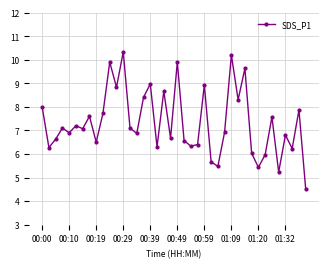

True or false: the data has more than 2 interior local peaks.

True